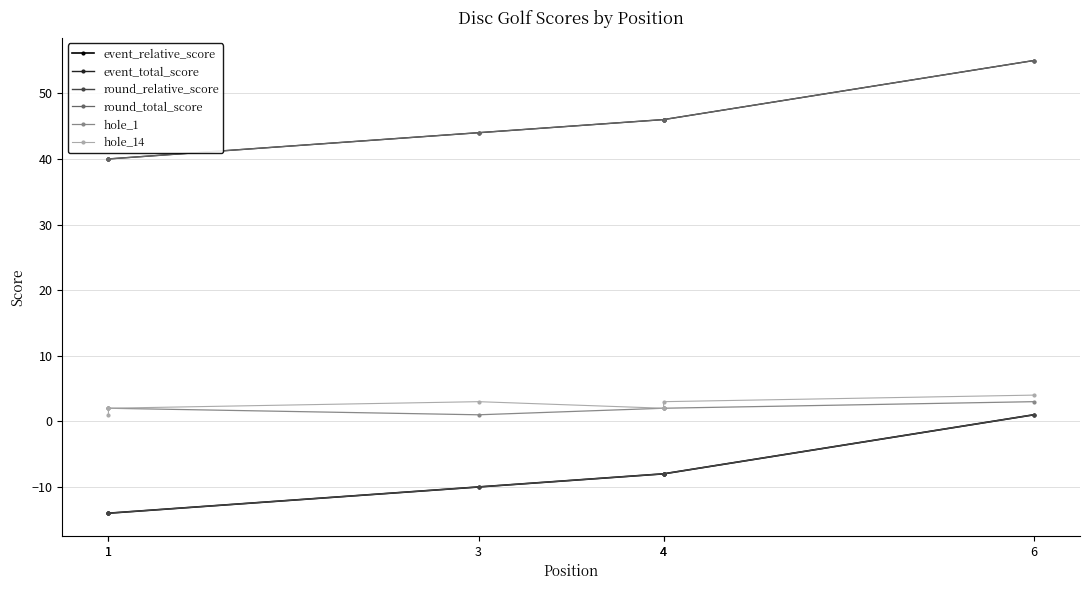

True or false: event_total_score and round_total_score intersect in this chart.

False